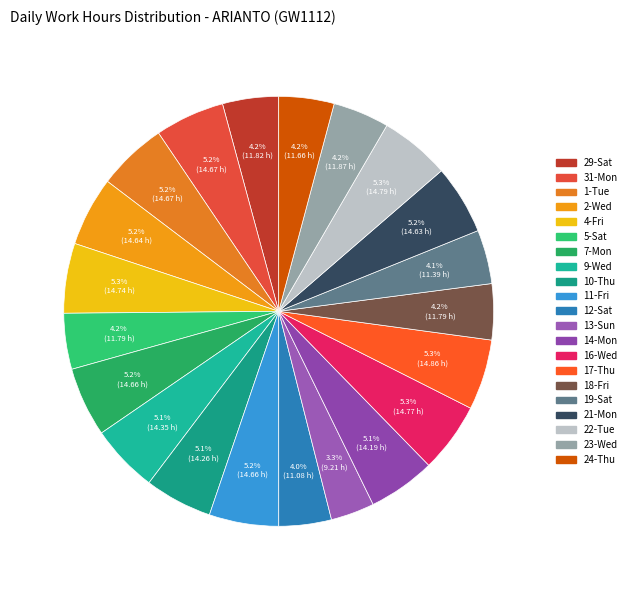

To the nearest percent, what percentage of the pie is 10-Thu?

5%